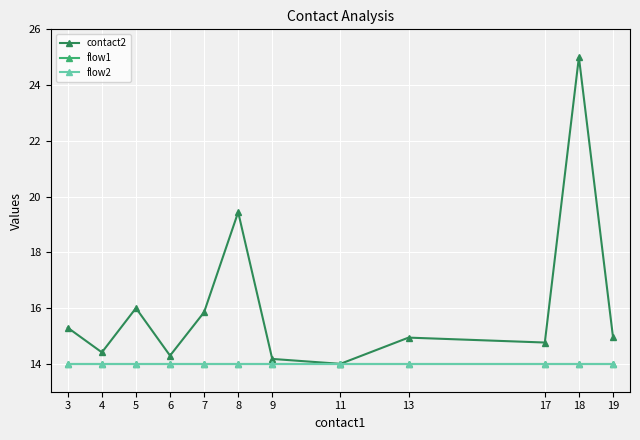

Is this an area chart (filled region under the line)?

No